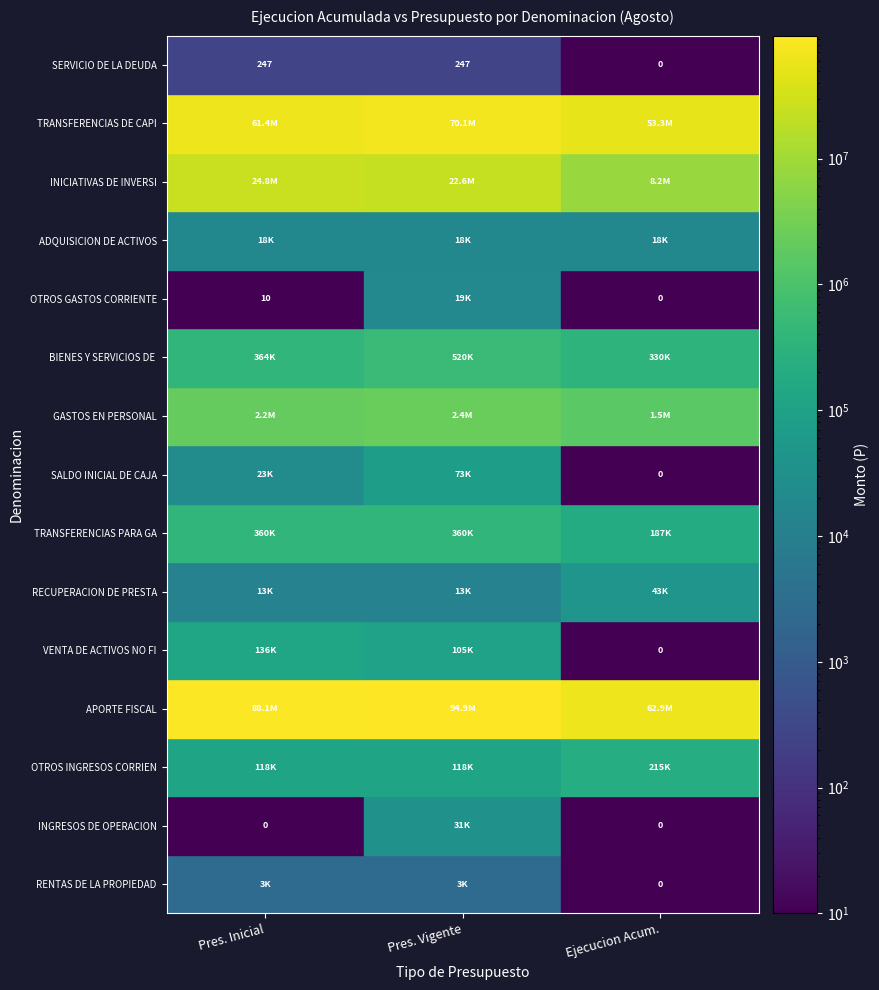

Is it true that SERVICIO DE LA DEUDA equals 247 at Pres. Vigente?

True